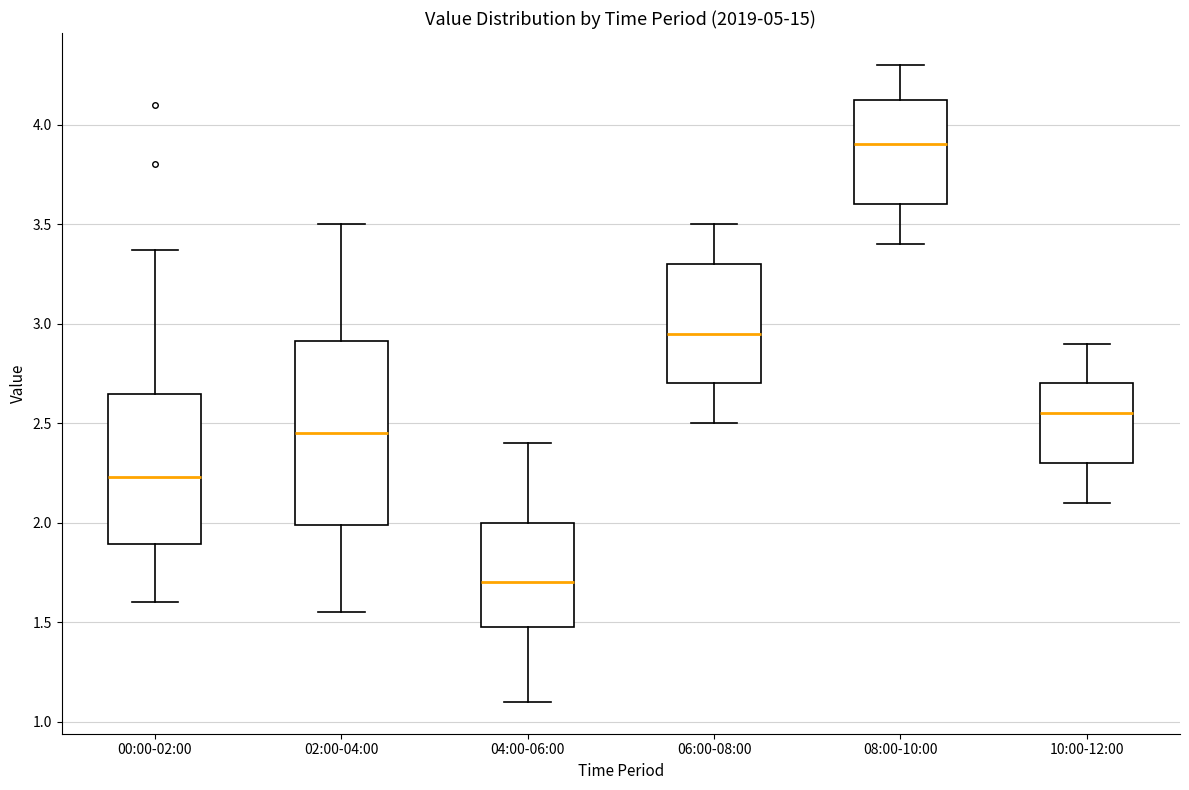

Which box has the highest median line?

08:00-10:00